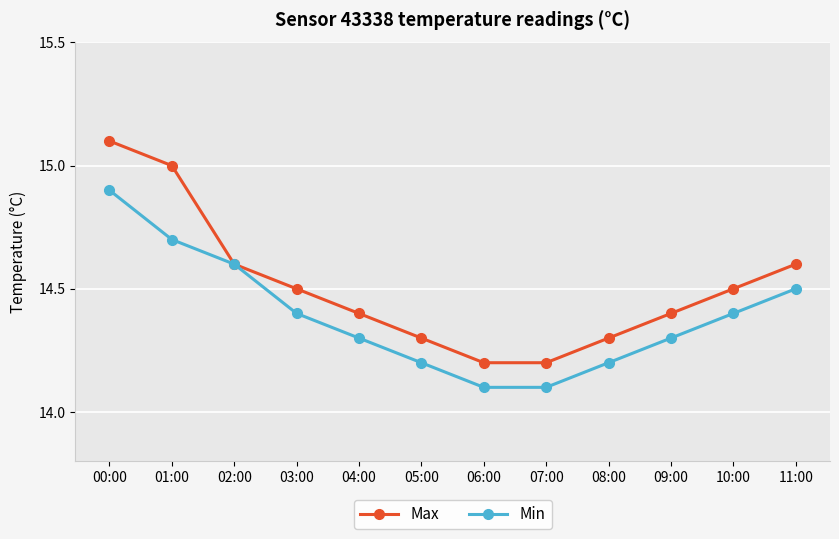

Reading left to right, what are all the values shown in this chart?

Max: 00:00=15.1	01:00=15.0	02:00=14.6	03:00=14.5	04:00=14.4	05:00=14.3	06:00=14.2	07:00=14.2	08:00=14.3	09:00=14.4	10:00=14.5	11:00=14.6
Min: 00:00=14.9	01:00=14.7	02:00=14.6	03:00=14.4	04:00=14.3	05:00=14.2	06:00=14.1	07:00=14.1	08:00=14.2	09:00=14.3	10:00=14.4	11:00=14.5